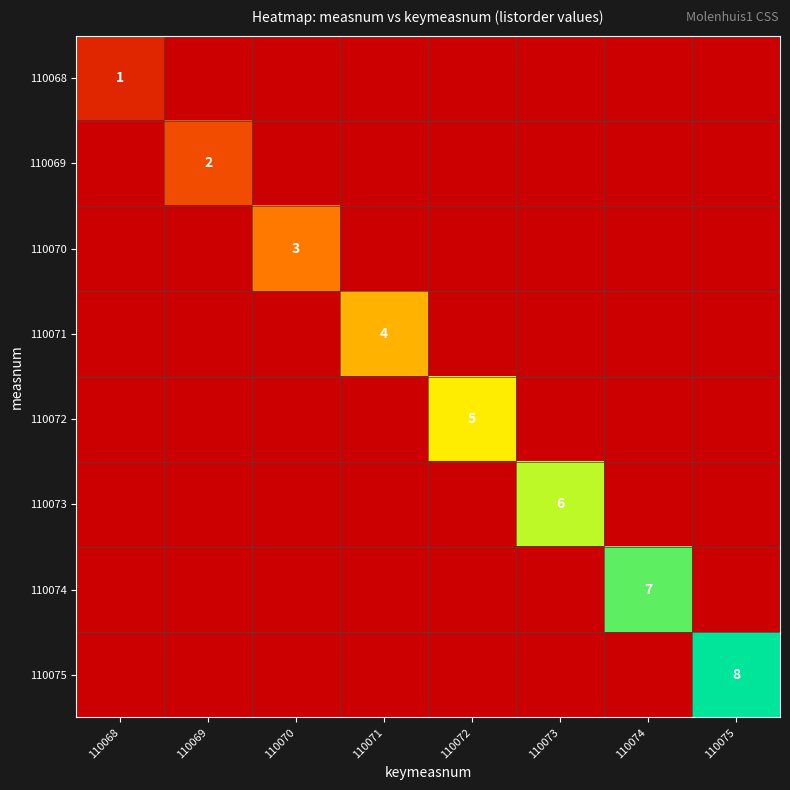

The value of 110071 at 110071 is 4. True or false?

True